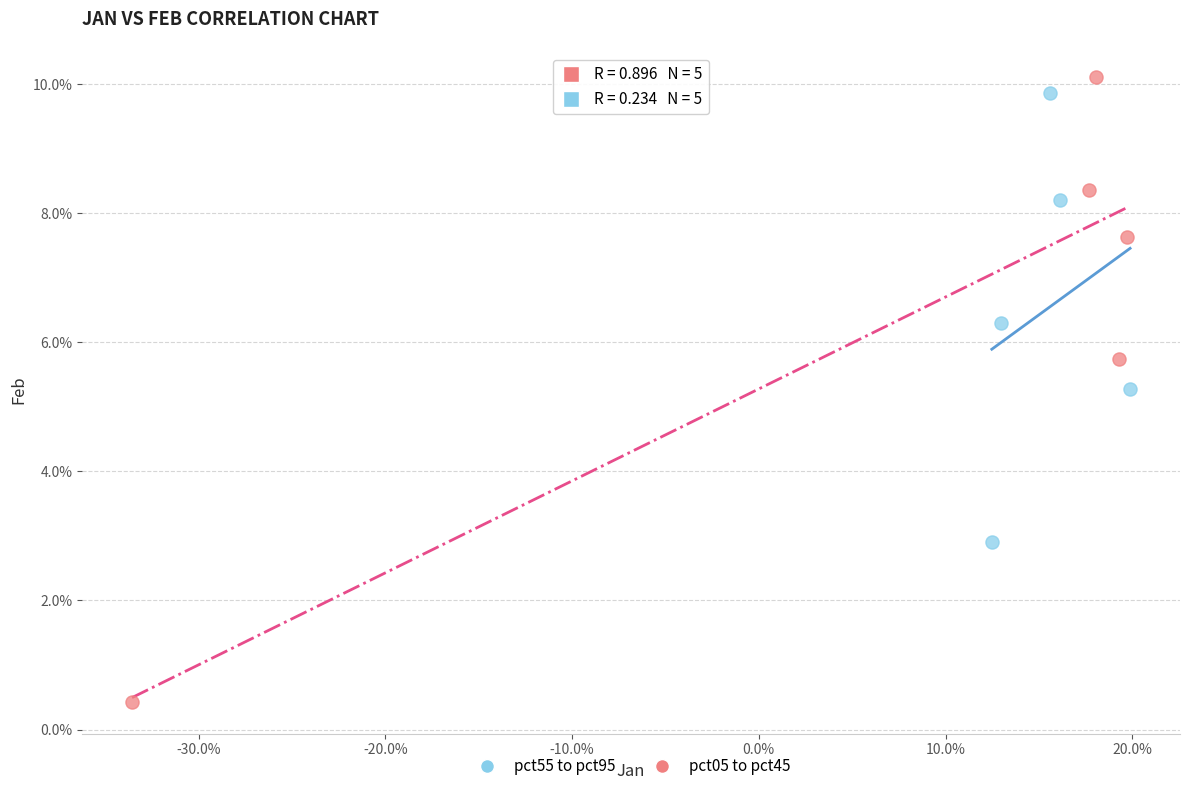

Which series reaches the maximum Y coordinate?

pct05 to pct45